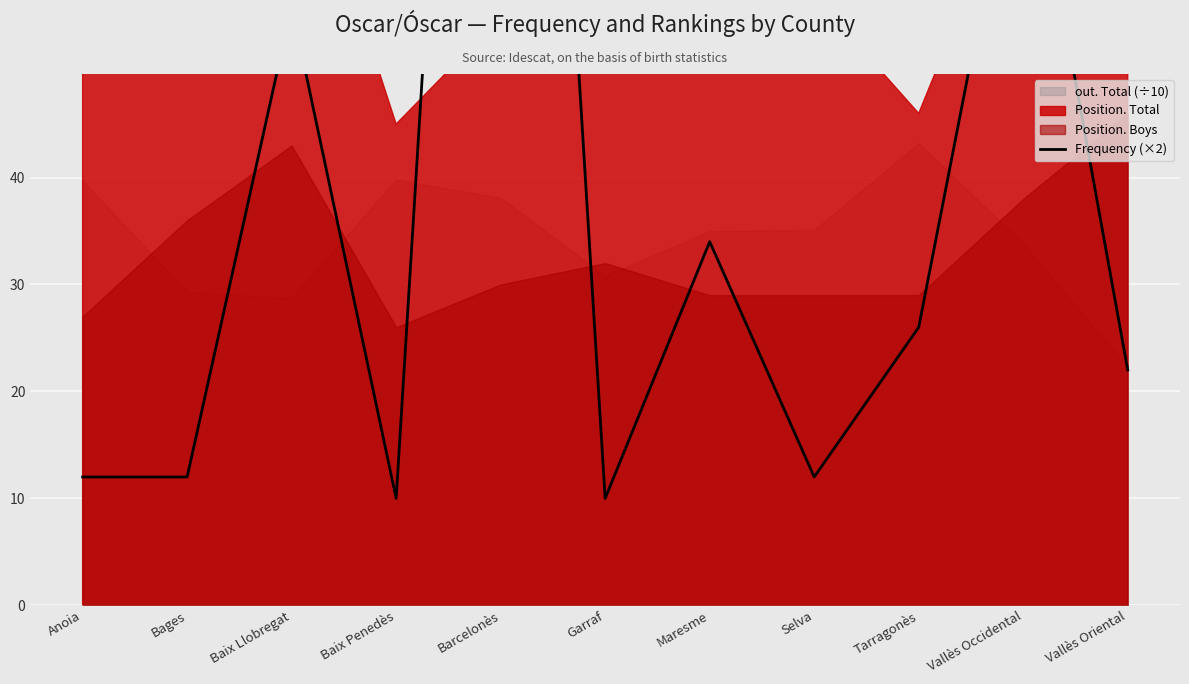

What is the value of the 8th point from the left?

12